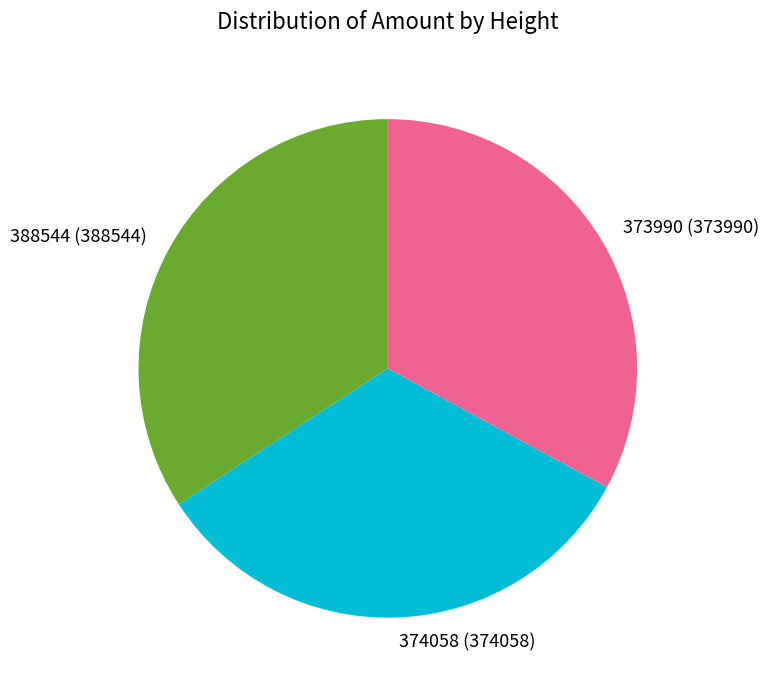

What is the largest slice in the pie chart?

388544